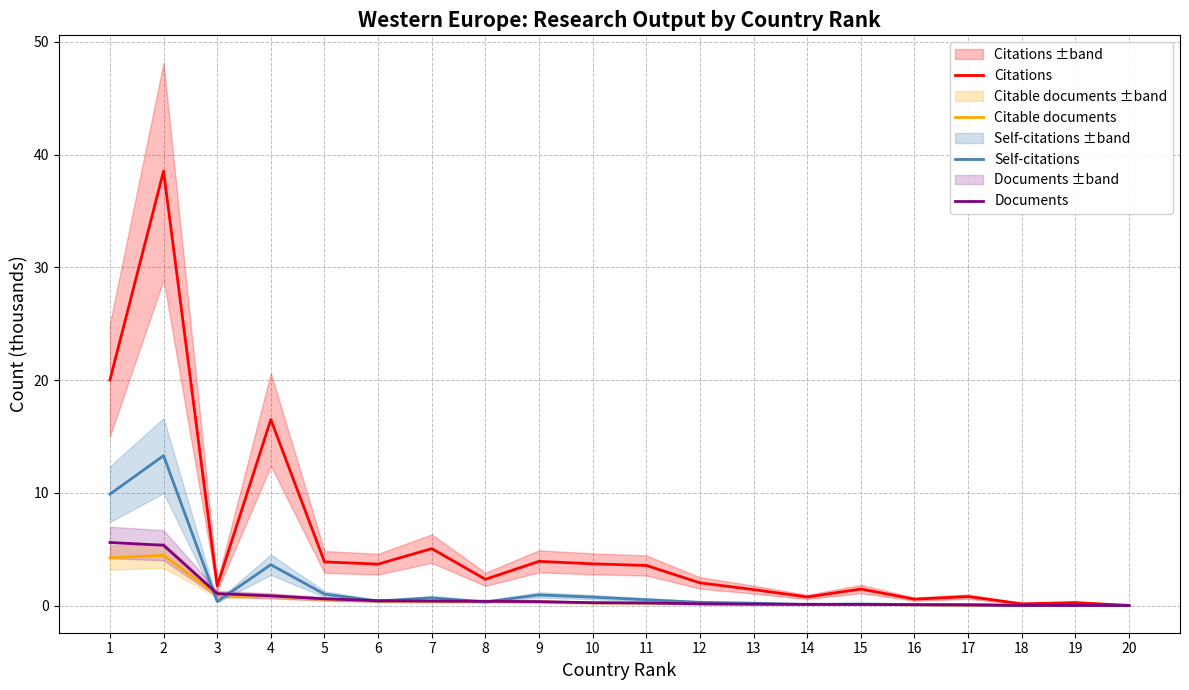

Is this an area chart (filled region under the line)?

No